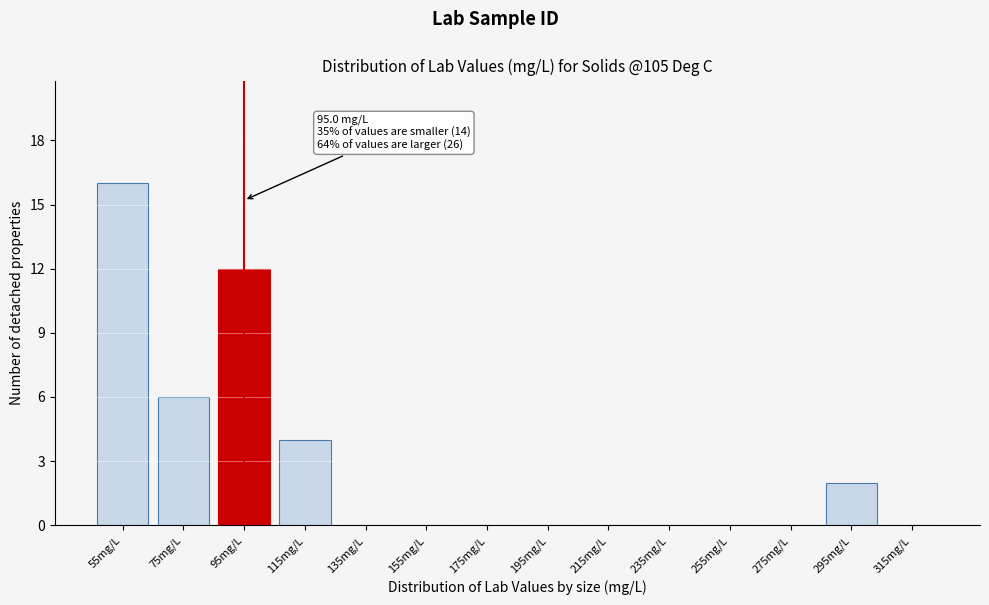

Reading left to right, what are all the values shown in this chart?

55mg/L=16	75mg/L=6	95mg/L=12	115mg/L=4	135mg/L=0	155mg/L=0	175mg/L=0	195mg/L=0	215mg/L=0	235mg/L=0	255mg/L=0	275mg/L=0	295mg/L=2	315mg/L=0